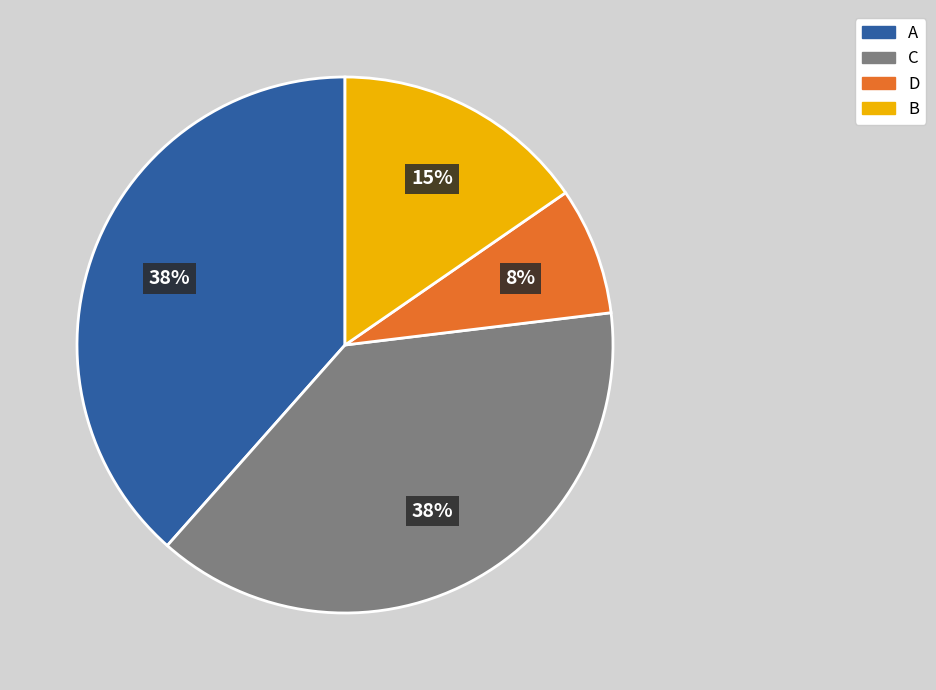

Which has a higher value, B or C?

C